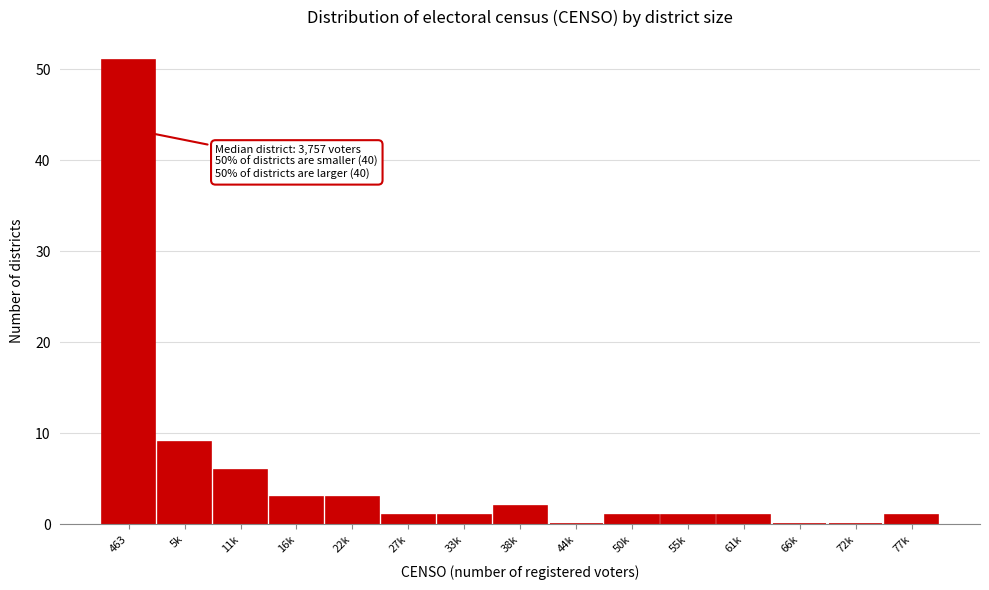

Reading left to right, list all the values displayed in this chart.

463=51	5k=9	11k=6	16k=3	22k=3	27k=1	33k=1	38k=2	44k=0	50k=1	55k=1	61k=1	66k=0	72k=0	77k=1